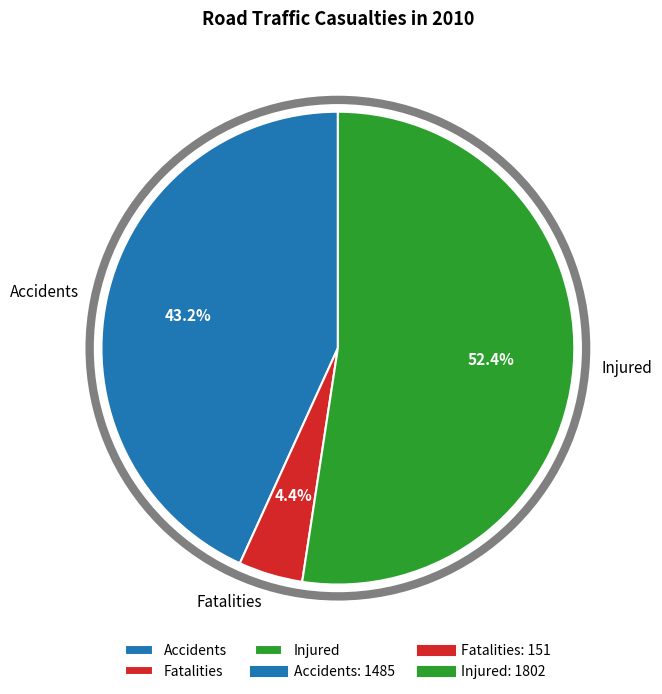

Which has a higher value, Fatalities or Injured?

Injured